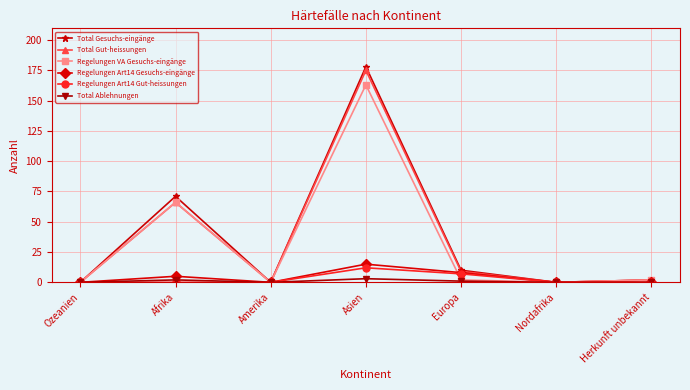

True or false: Total Gesuchs-eingänge has a value of 71 at Afrika.

True